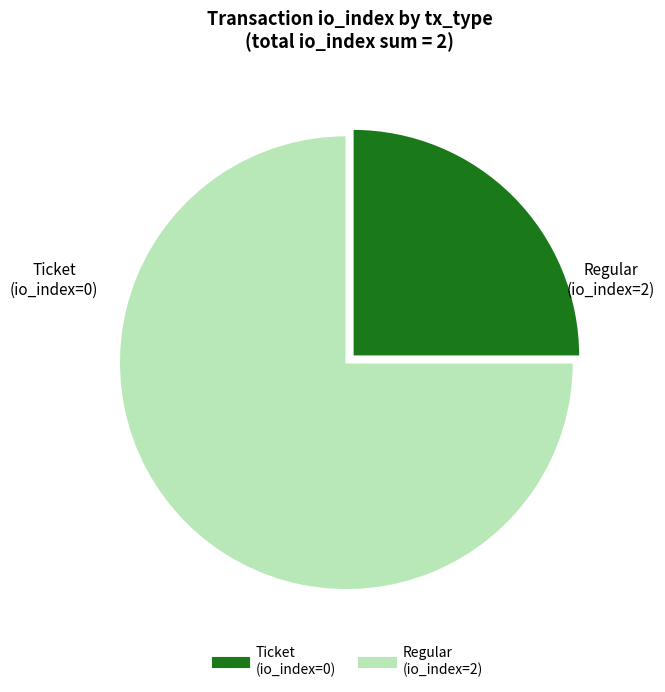

Is there any slice that represents more than half of the pie?

Yes